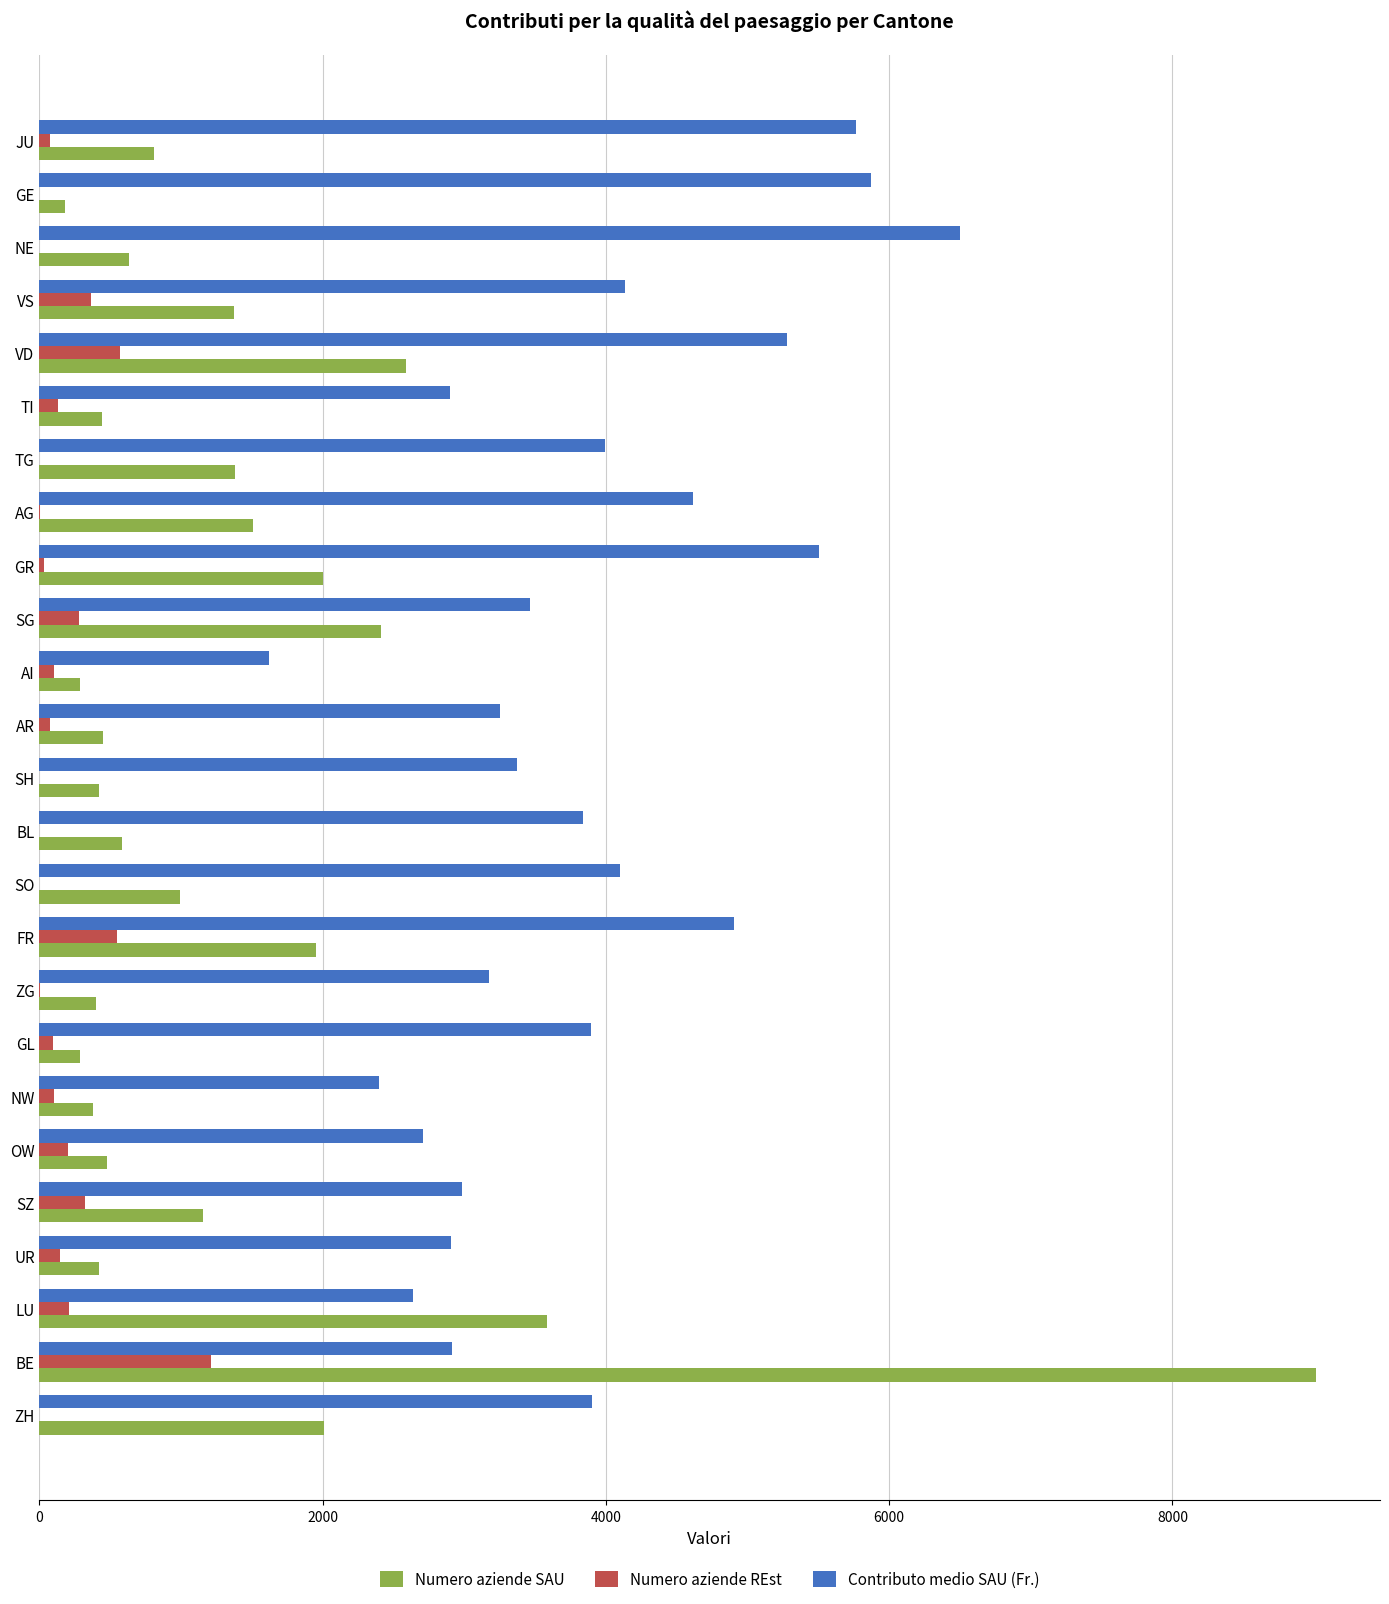

The Contributo medio SAU (Fr.) series shows 5444 at SG. True or false?

False